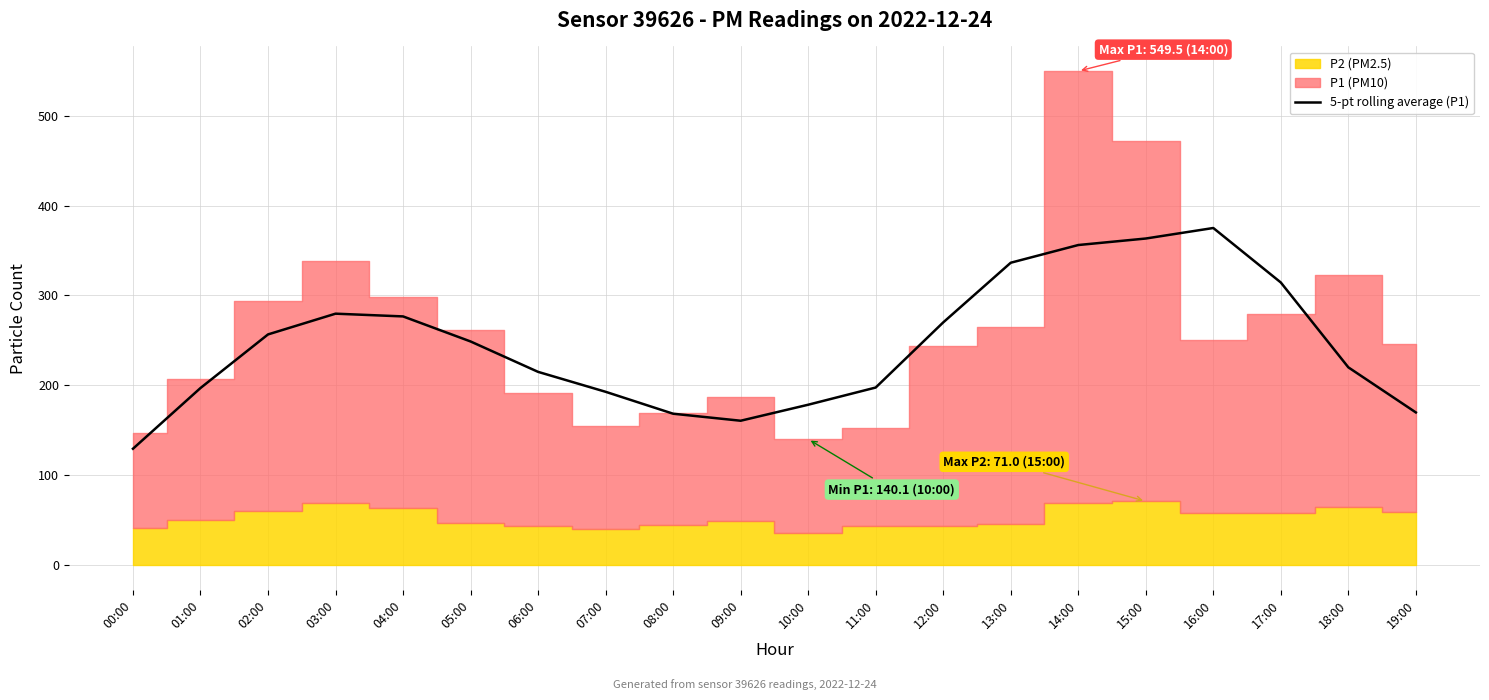

The chart shows a value of 314.4 at 17:00. True or false?

True